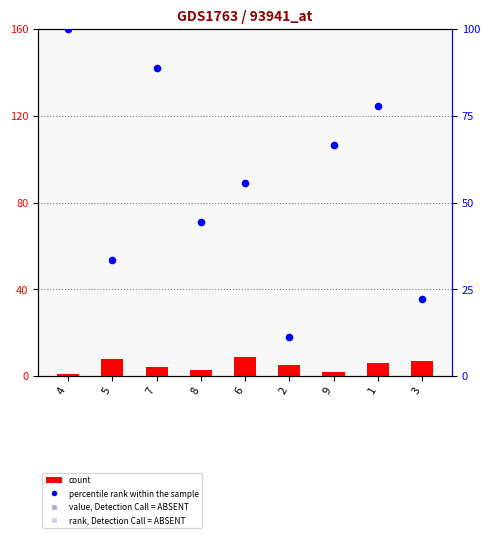

Which series reaches the maximum Y coordinate?

percentile rank within the sample